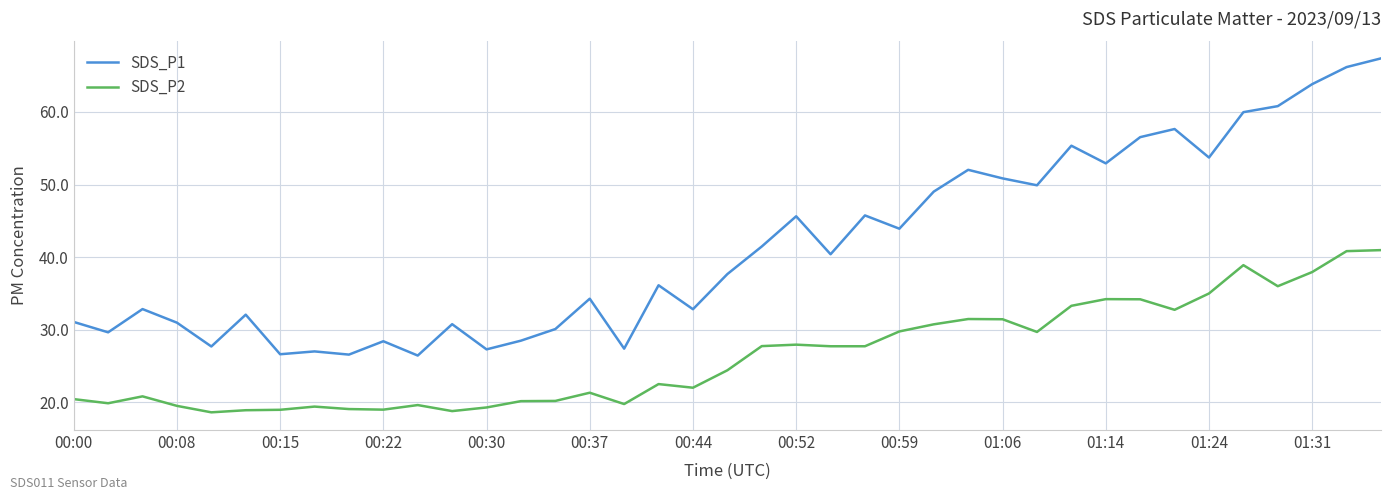

List the series in order of their peak value, highest first.

SDS_P1, SDS_P2